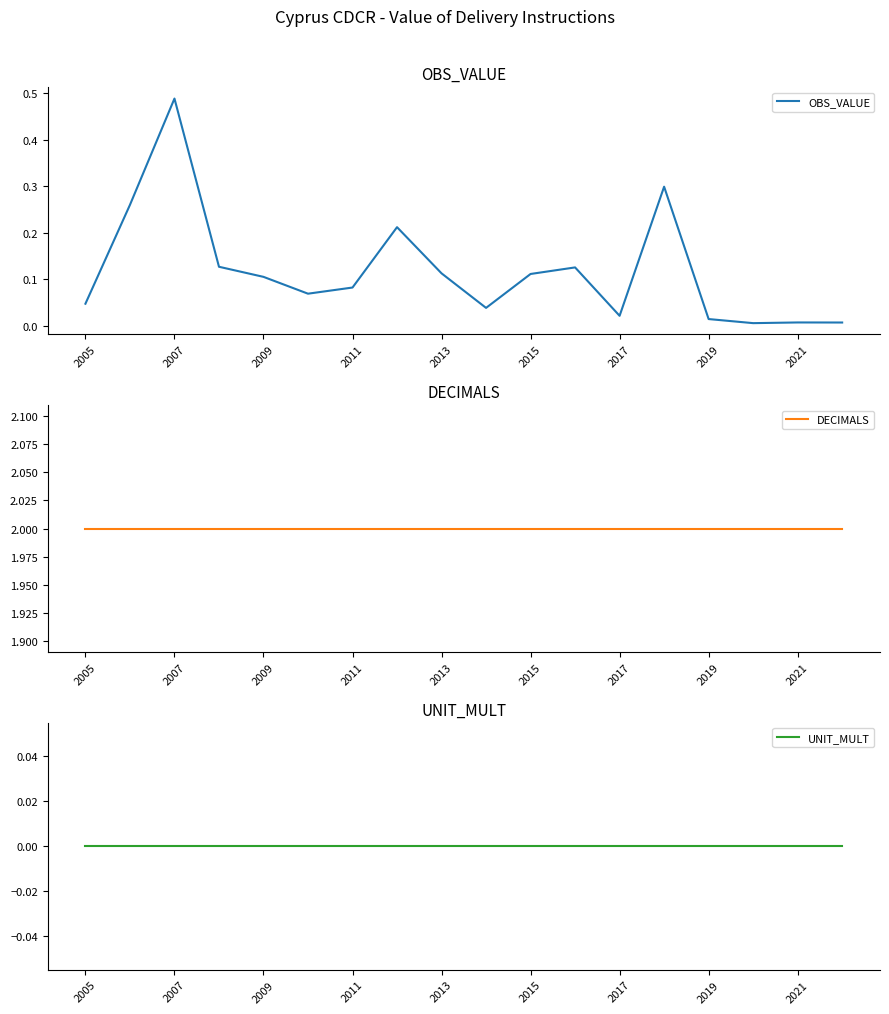

True or false: DECIMALS has more than 0 points higher than both neighbors.

False